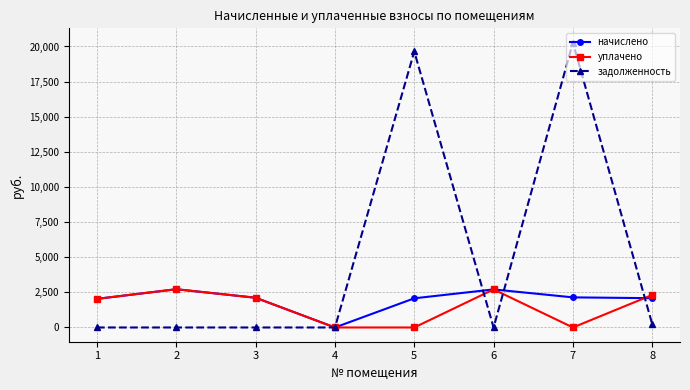

What is the maximum value shown in the chart?

20277.4